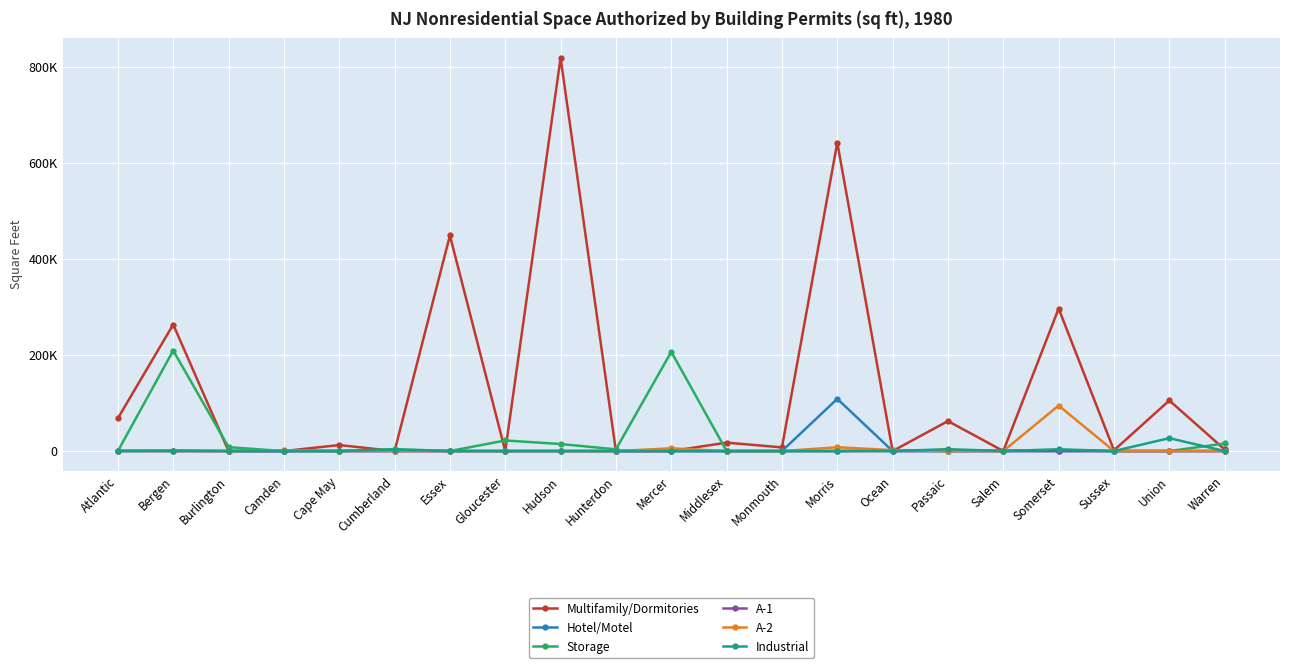

Is this an area chart (filled region under the line)?

No